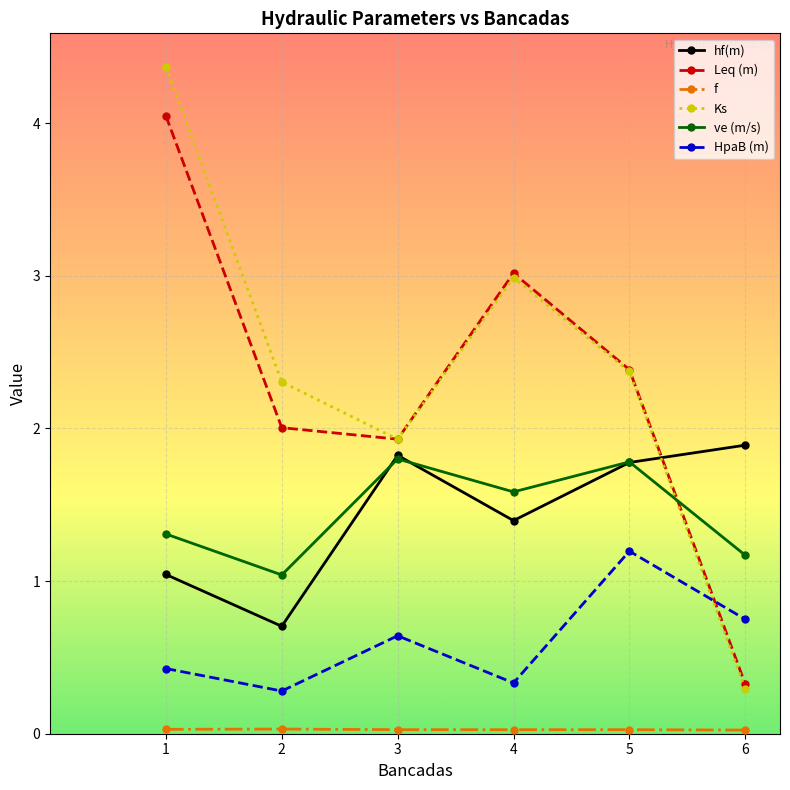

Is it true that Ks equals 3.0 at 4?

True